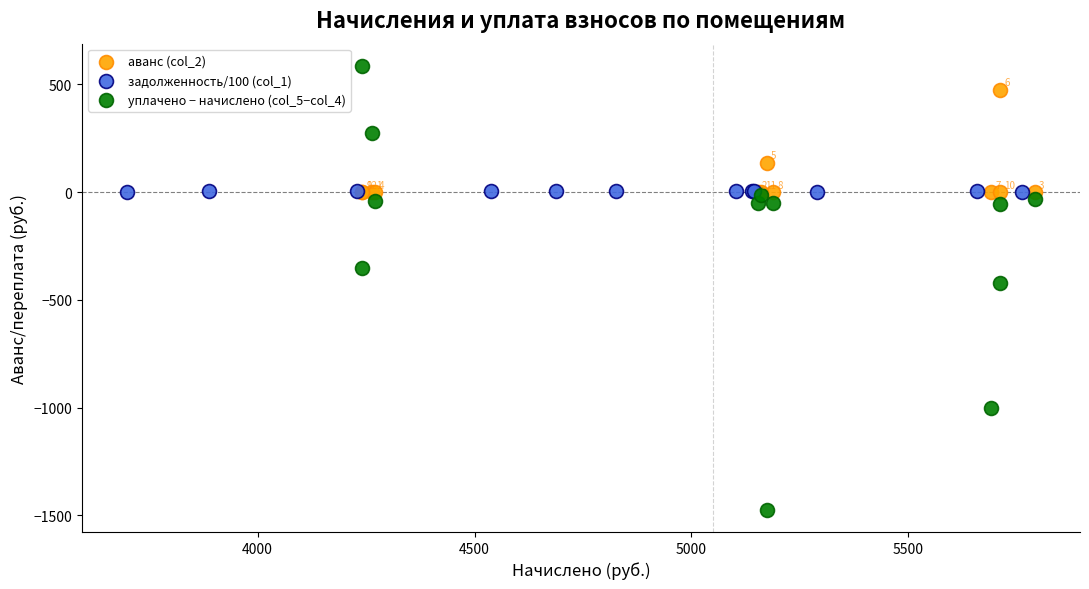

Which series contains the lowest Y value?

уплачено − начислено (col_5−col_4)